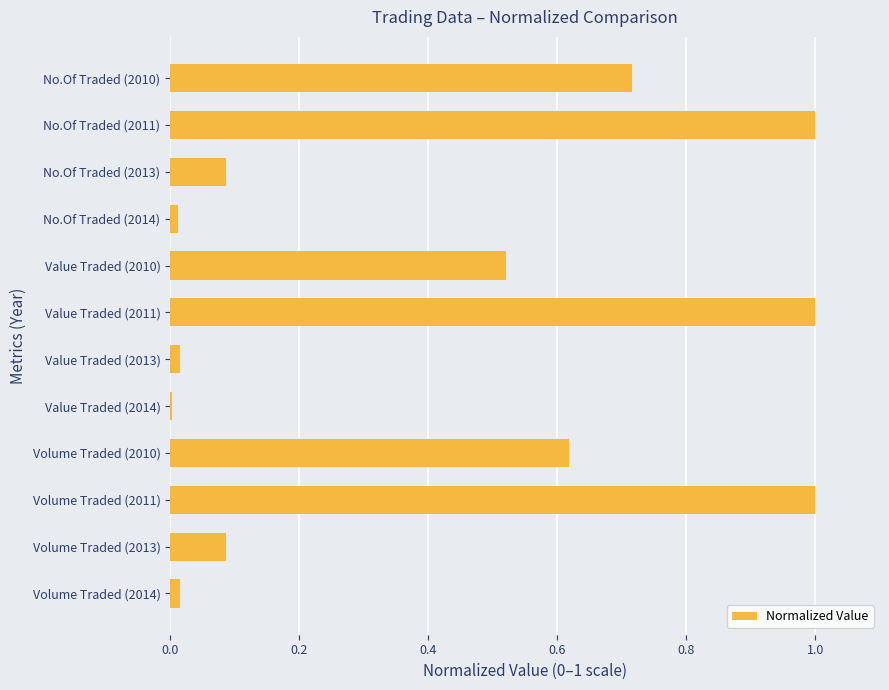

Which has a higher value, Volume Traded (2010) or Value Traded (2011)?

Value Traded (2011)